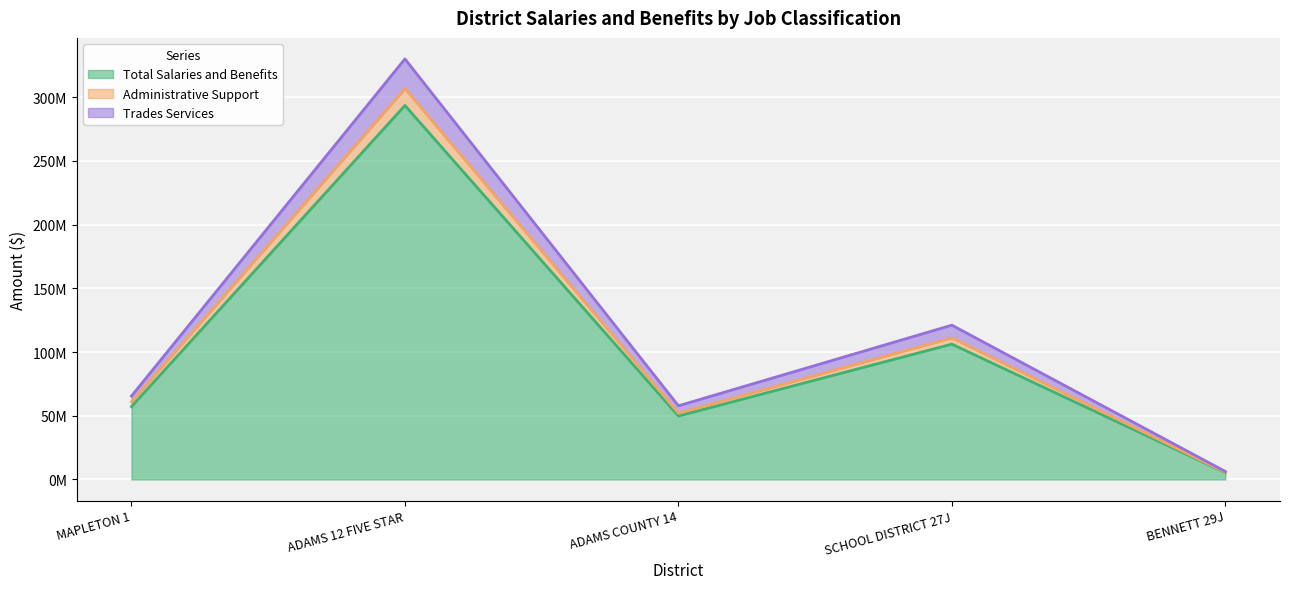

What is the sum of the Total Salaries and Benefits values at ADAMS COUNTY 14 and BENNETT 29J?

55156723.0